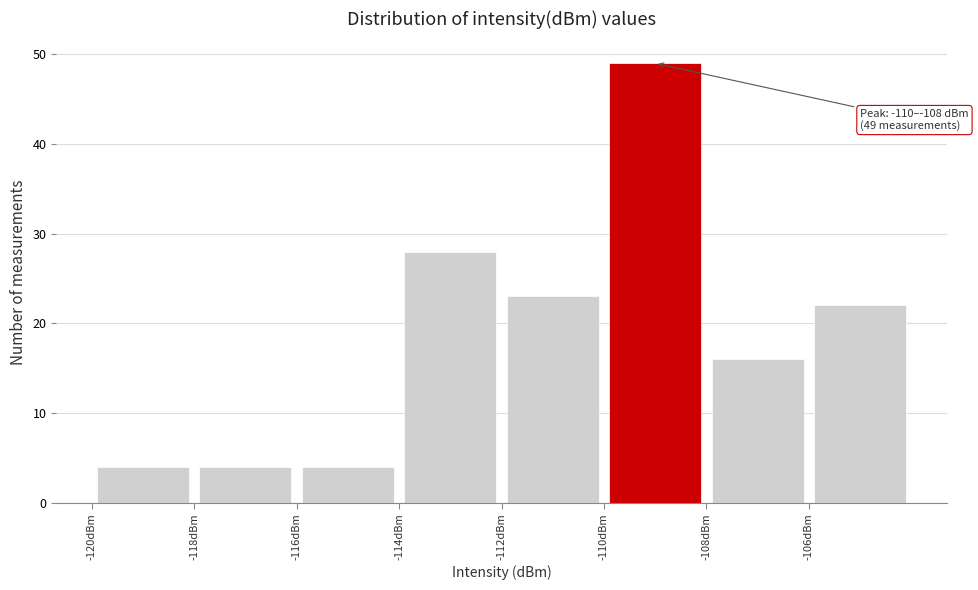

Over which range of the x-axis is the bar tallest?

-110 to -108